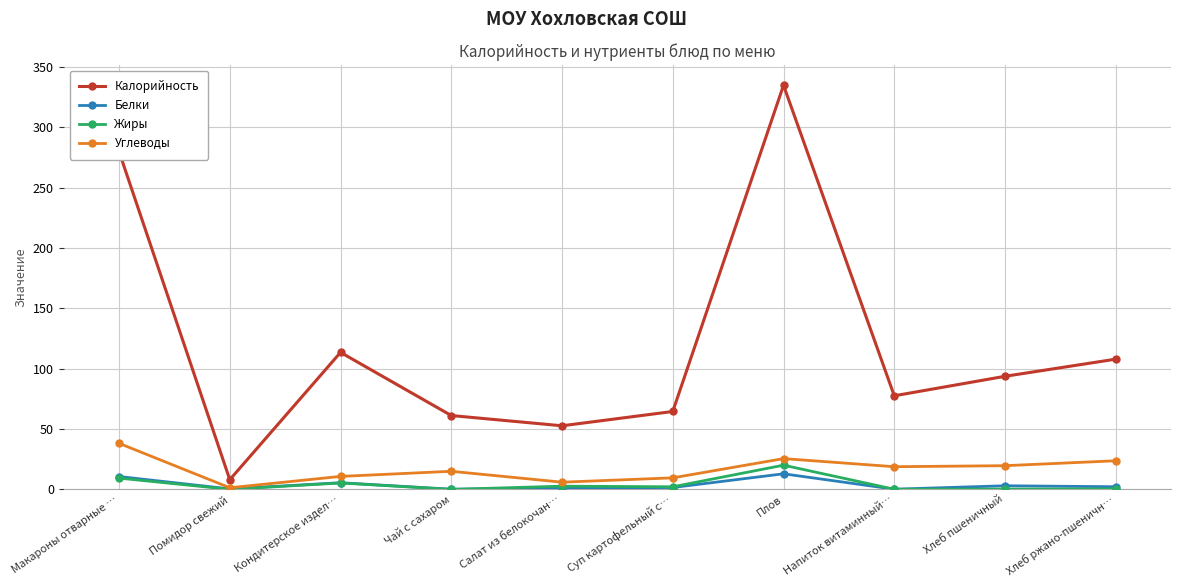

Does the chart have visible grid lines?

Yes